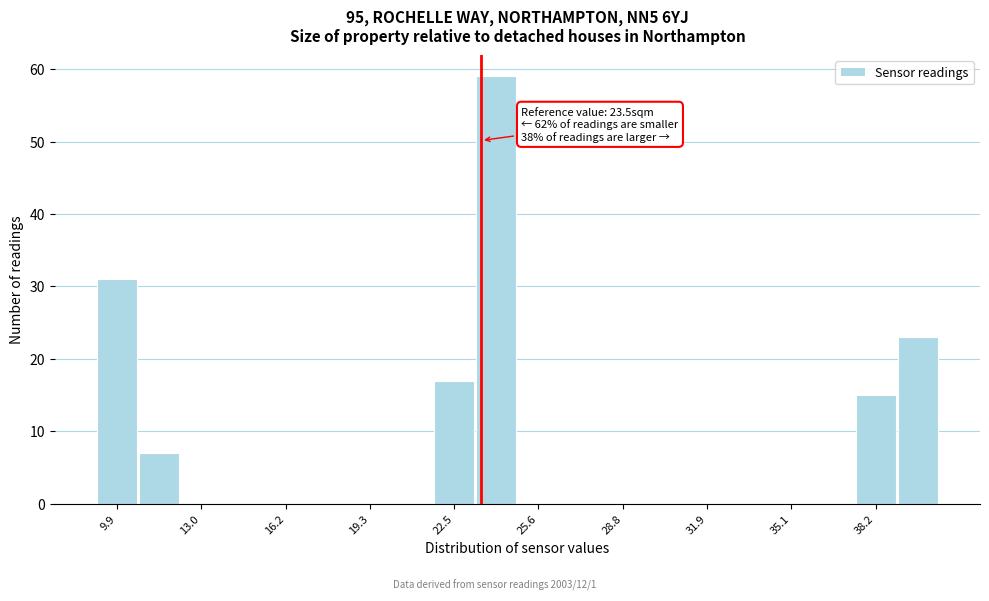

Read against the x-axis, roughly where is the centre of the tallest bar?

24.0